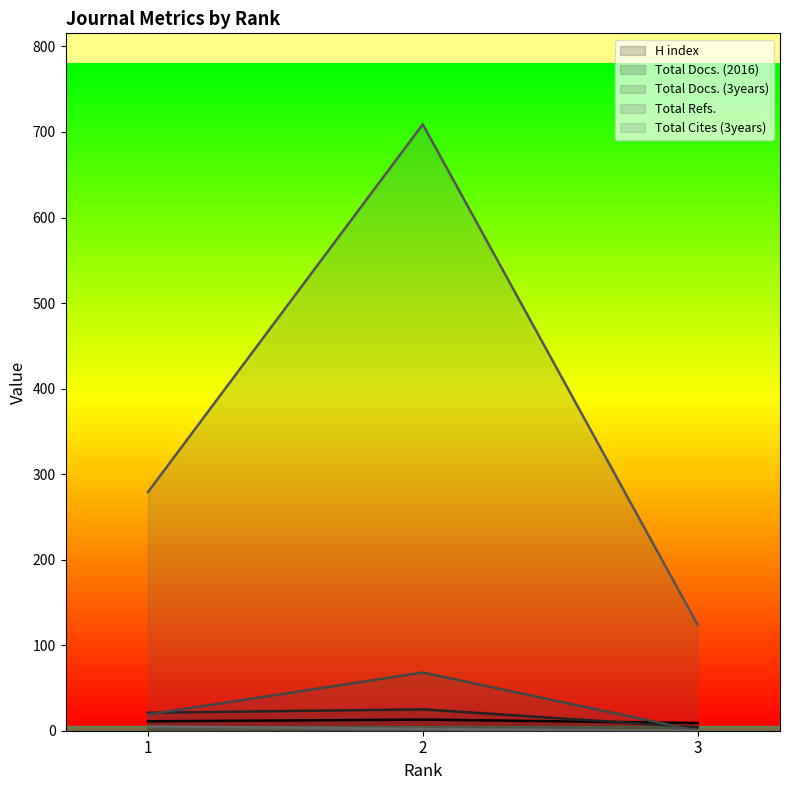

The Total Refs. series shows 367 at 1. True or false?

False